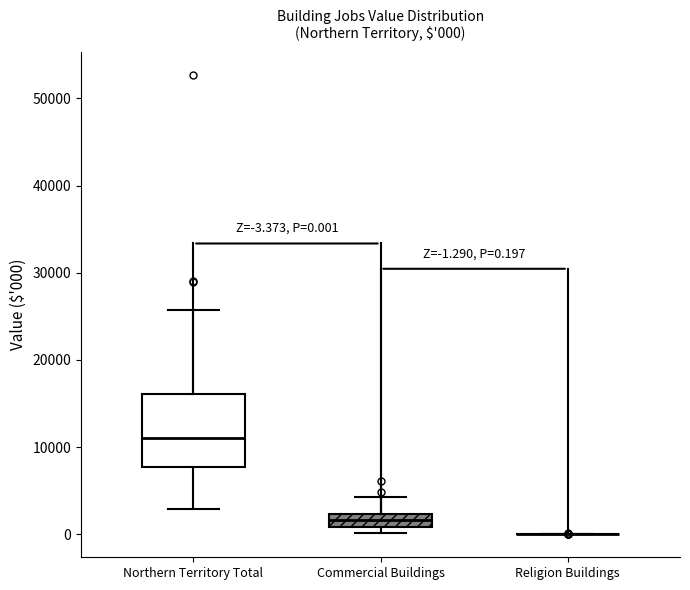

Comparing the boxes themselves (not the whiskers), which one is the tallest?

Northern Territory Total